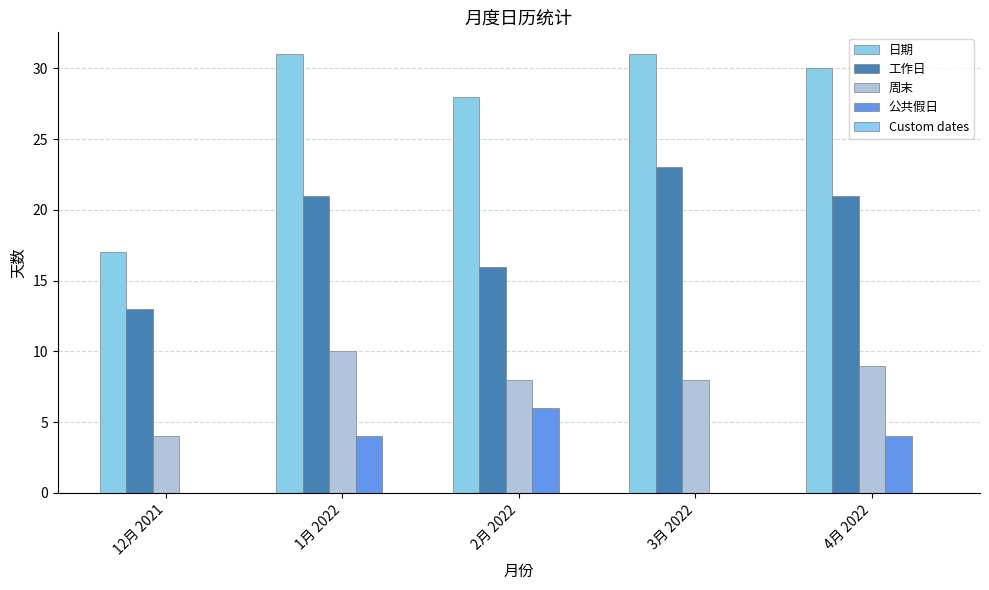

Reading right to left, transcribe all the data shown in this chart.

日期: 4月 2022=30	3月 2022=31	2月 2022=28	1月 2022=31	12月 2021=17
工作日: 4月 2022=21	3月 2022=23	2月 2022=16	1月 2022=21	12月 2021=13
周末: 4月 2022=9	3月 2022=8	2月 2022=8	1月 2022=10	12月 2021=4
公共假日: 4月 2022=4	3月 2022=0	2月 2022=6	1月 2022=4	12月 2021=0
Custom dates: 4月 2022=0	3月 2022=0	2月 2022=0	1月 2022=0	12月 2021=0